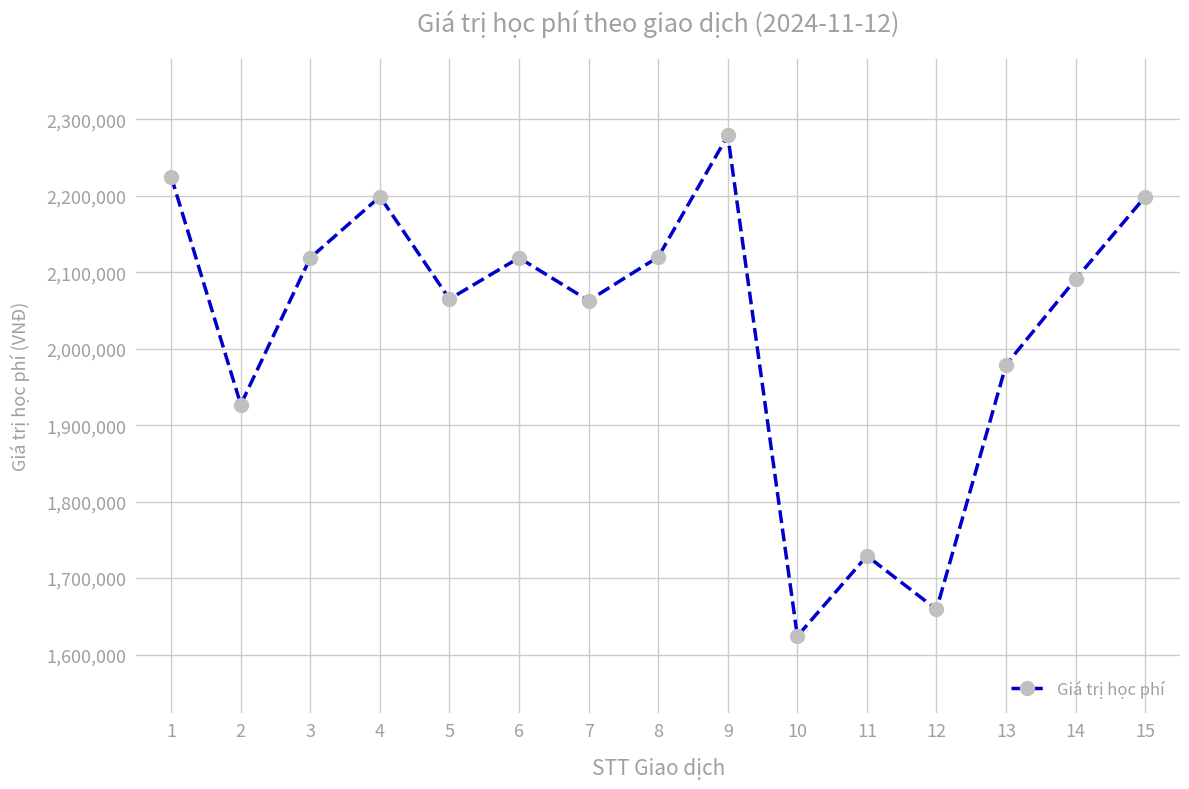

What is the change in value from 1 to 13?

-246000